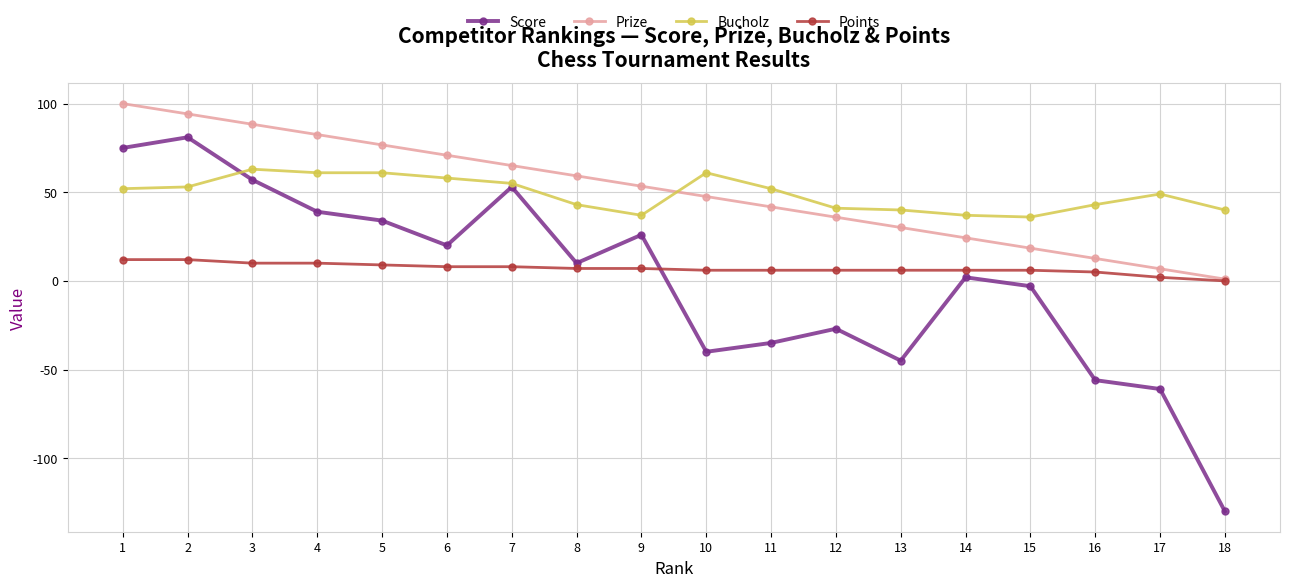

The value of Prize at 2 is 149.2. True or false?

False